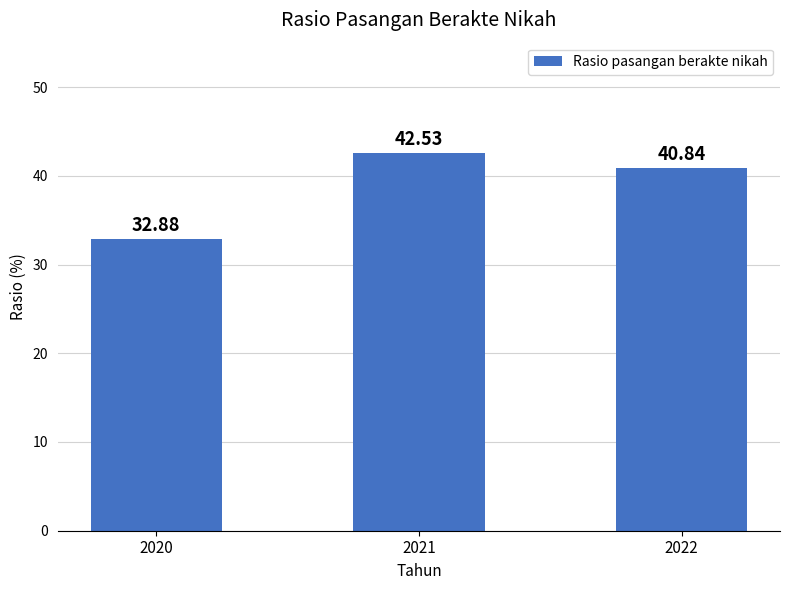

The chart shows a value of 32.9 at 2020. True or false?

True